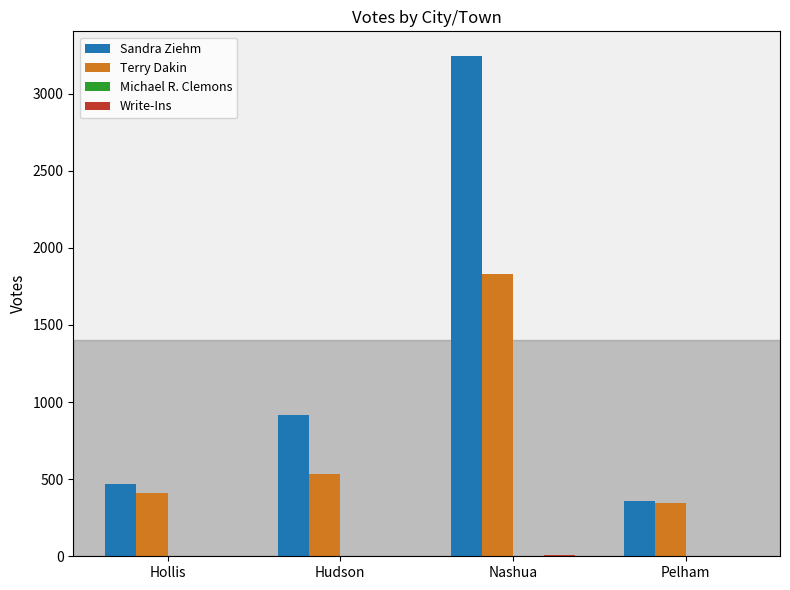

At which category is the sum across all series the highest?

Nashua